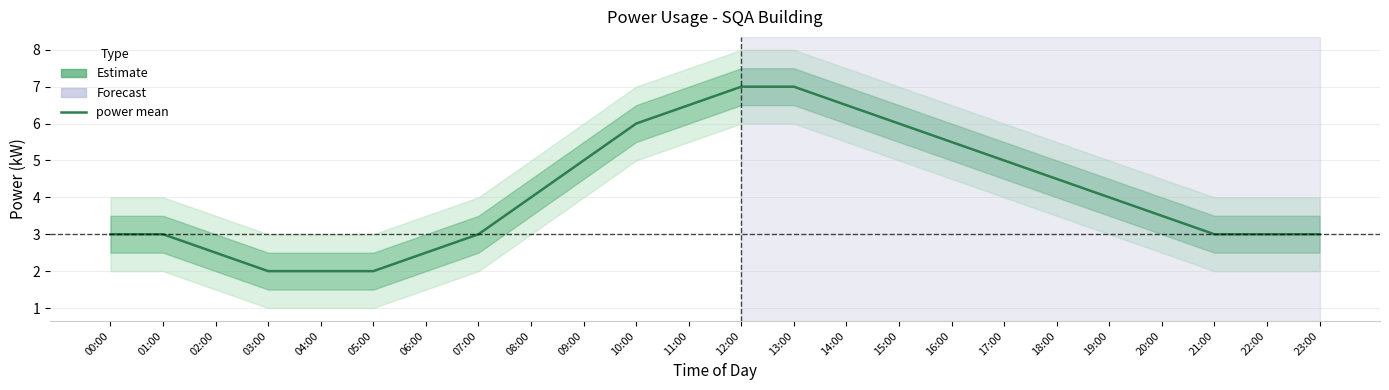

Reading left to right, list all the values displayed in this chart.

3.0	3.0	2.5	2.0	2.0	2.0	2.5	3.0	4.0	5.0	6.0	6.5	7.0	7.0	6.5	6.0	5.5	5.0	4.5	4.0	3.5	3.0	3.0	3.0